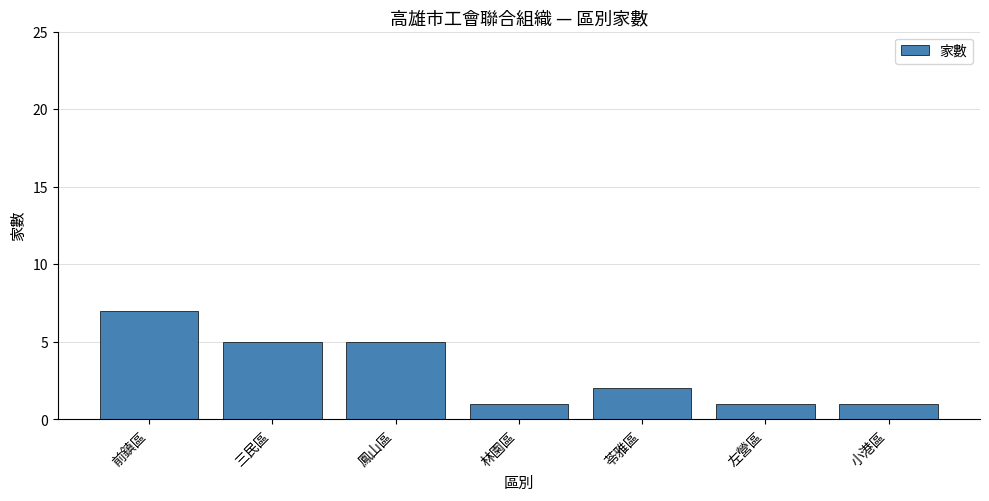

What is the change in value from 林園區 to 苓雅區?

+1